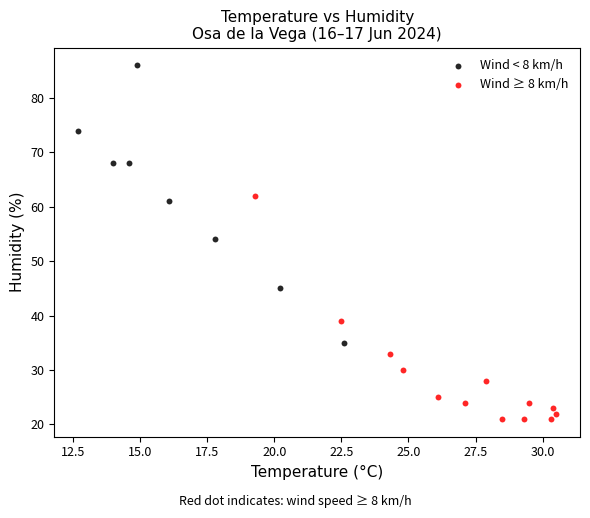

What are all the series names shown in the legend?

Wind < 8 km/h, Wind ≥ 8 km/h